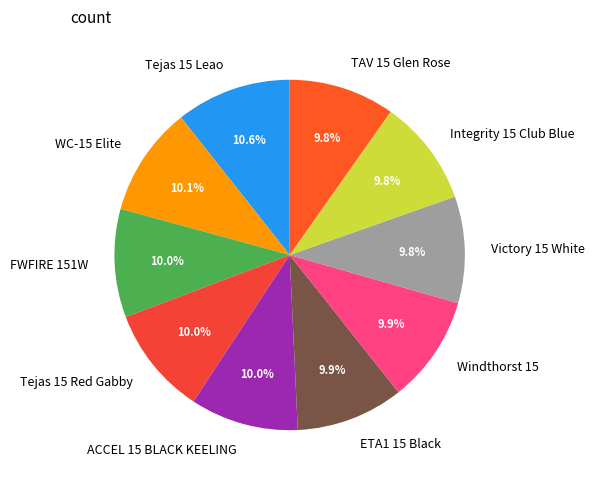

Combined, what portion of the pie is Tejas 15 Leao and ACCEL 15 BLACK KEELING?

20.6%